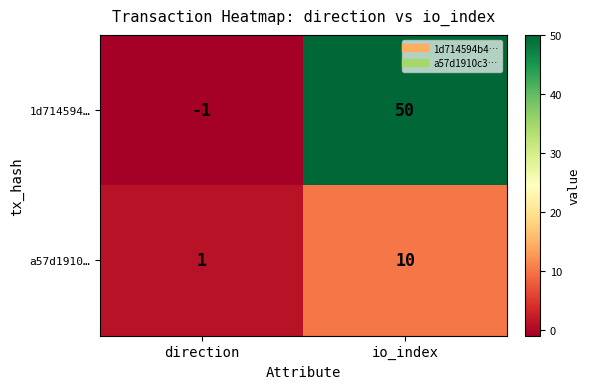

List the series in order of their peak value, lowest first.

a57d1910…, 1d714594…